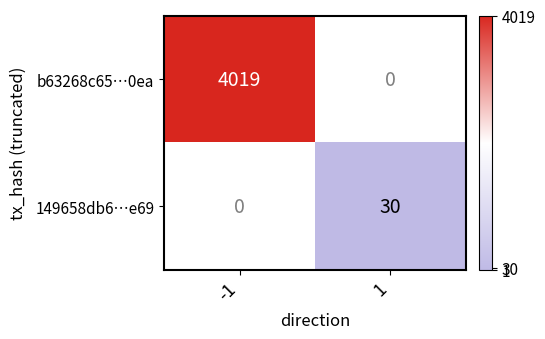

Is it true that 149658db6…e69 equals 30 at 1?

True